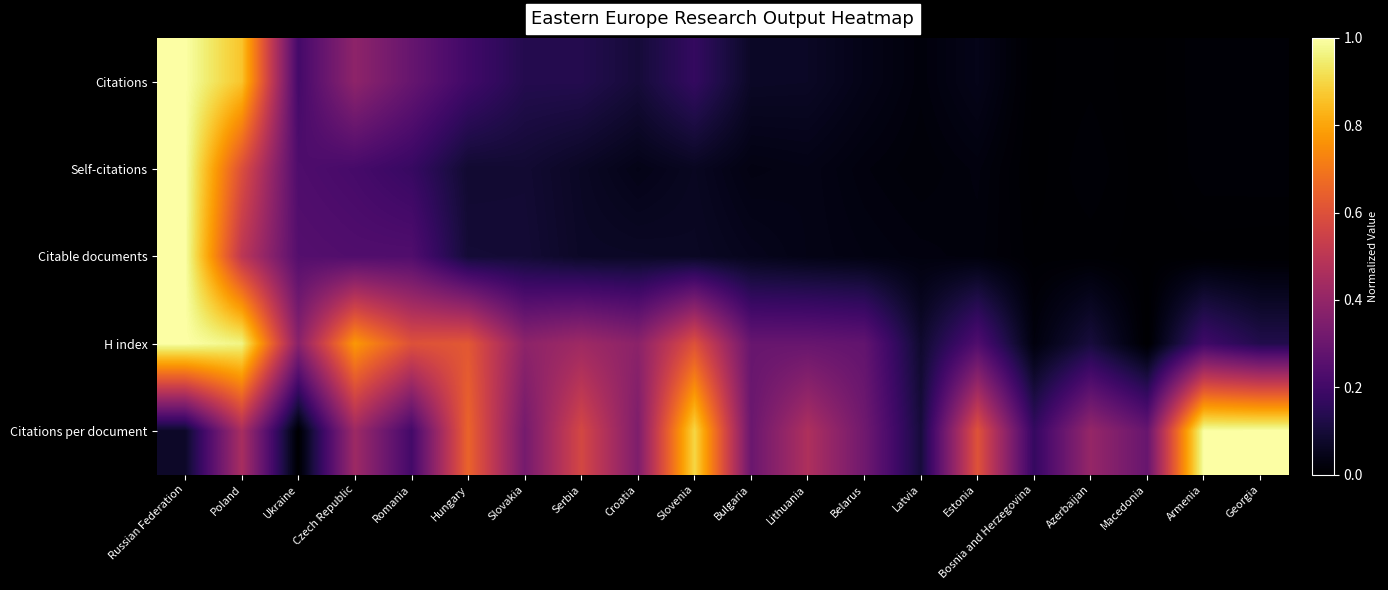

Reading left to right, what are all the values shown in this chart?

Citations: Russian Federation=1.0	Poland=0.9	Ukraine=0.2	Czech Republic=0.4	Romania=0.3	Hungary=0.2	Slovakia=0.1	Serbia=0.1	Croatia=0.1	Slovenia=0.2	Bulgaria=0.1	Lithuania=0.1	Belarus=0.0	Latvia=0.0	Estonia=0.0	Bosnia and Herzegovina=0.0	Azerbaijan=0.0	Macedonia=0.0	Armenia=0.0	Georgia=0.0
Self-citations: Russian Federation=1.0	Poland=0.6	Ukraine=0.2	Czech Republic=0.2	Romania=0.2	Hungary=0.1	Slovakia=0.1	Serbia=0.1	Croatia=0.0	Slovenia=0.1	Bulgaria=0.0	Lithuania=0.0	Belarus=0.0	Latvia=0.0	Estonia=0.0	Bosnia and Herzegovina=0.0	Azerbaijan=0.0	Macedonia=0.0	Armenia=0.0	Georgia=0.0
Citable documents: Russian Federation=1.0	Poland=0.5	Ukraine=0.2	Czech Republic=0.2	Romania=0.2	Hungary=0.1	Slovakia=0.1	Serbia=0.1	Croatia=0.1	Slovenia=0.1	Bulgaria=0.1	Lithuania=0.0	Belarus=0.0	Latvia=0.0	Estonia=0.0	Bosnia and Herzegovina=0.0	Azerbaijan=0.0	Macedonia=0.0	Armenia=0.0	Georgia=0.0
H index: Russian Federation=1.0	Poland=1.0	Ukraine=0.4	Czech Republic=0.8	Romania=0.6	Hungary=0.6	Slovakia=0.4	Serbia=0.4	Croatia=0.4	Slovenia=0.6	Bulgaria=0.3	Lithuania=0.3	Belarus=0.3	Latvia=0.1	Estonia=0.2	Bosnia and Herzegovina=0.0	Azerbaijan=0.1	Macedonia=0.0	Armenia=0.2	Georgia=0.1
Citations per document: Russian Federation=0.1	Poland=0.5	Ukraine=0.0	Czech Republic=0.4	Romania=0.2	Hungary=0.7	Slovakia=0.3	Serbia=0.6	Croatia=0.3	Slovenia=0.9	Bulgaria=0.3	Lithuania=0.5	Belarus=0.3	Latvia=0.1	Estonia=0.6	Bosnia and Herzegovina=0.2	Azerbaijan=0.4	Macedonia=0.3	Armenia=1.0	Georgia=1.0